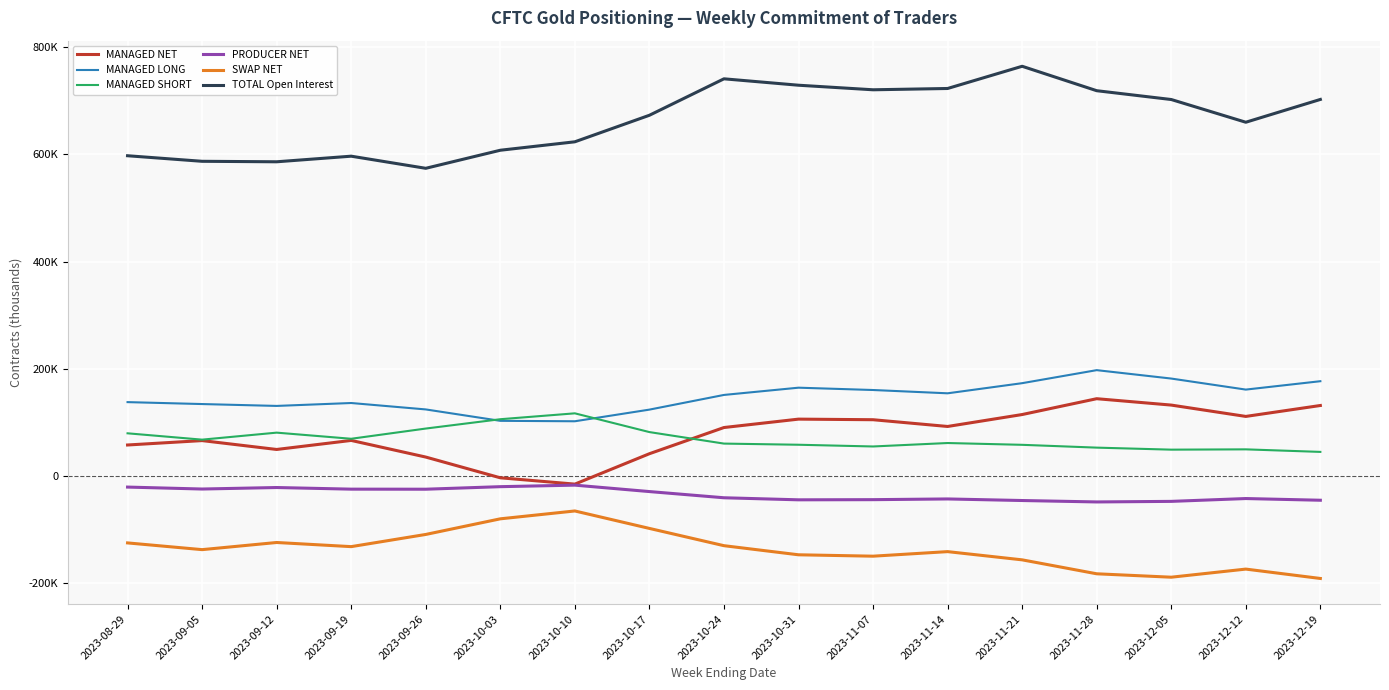

What position from the right is 2023-12-12?

2